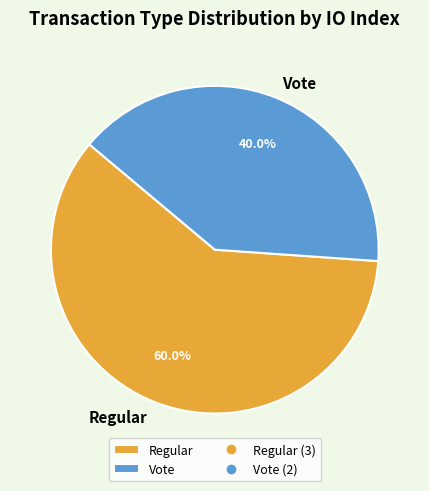

The Regular slice represents 49% of the pie. True or false?

False